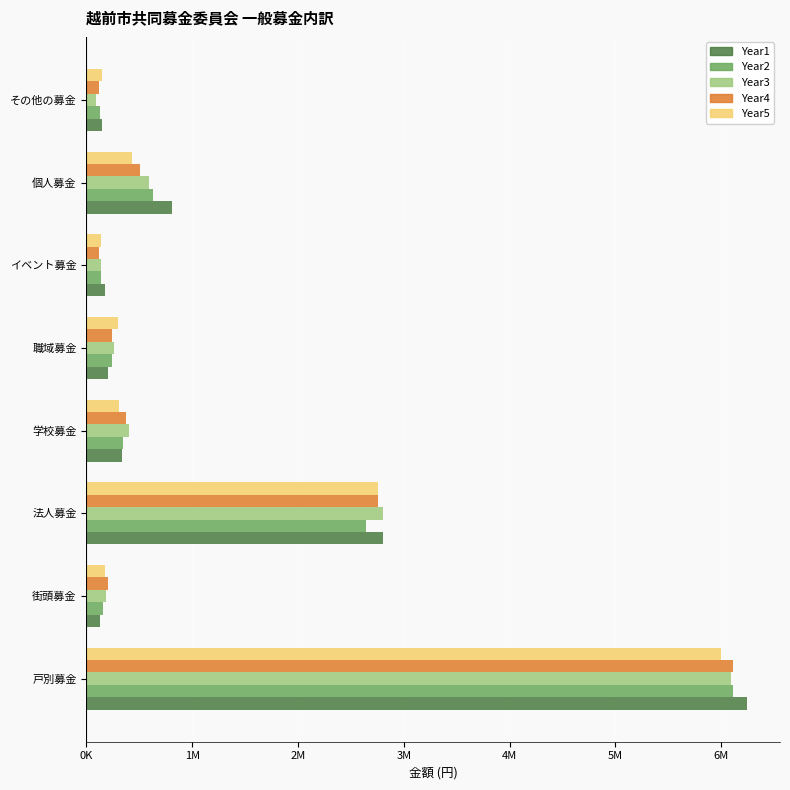

What are all the series names shown in the legend?

Year1, Year2, Year3, Year4, Year5